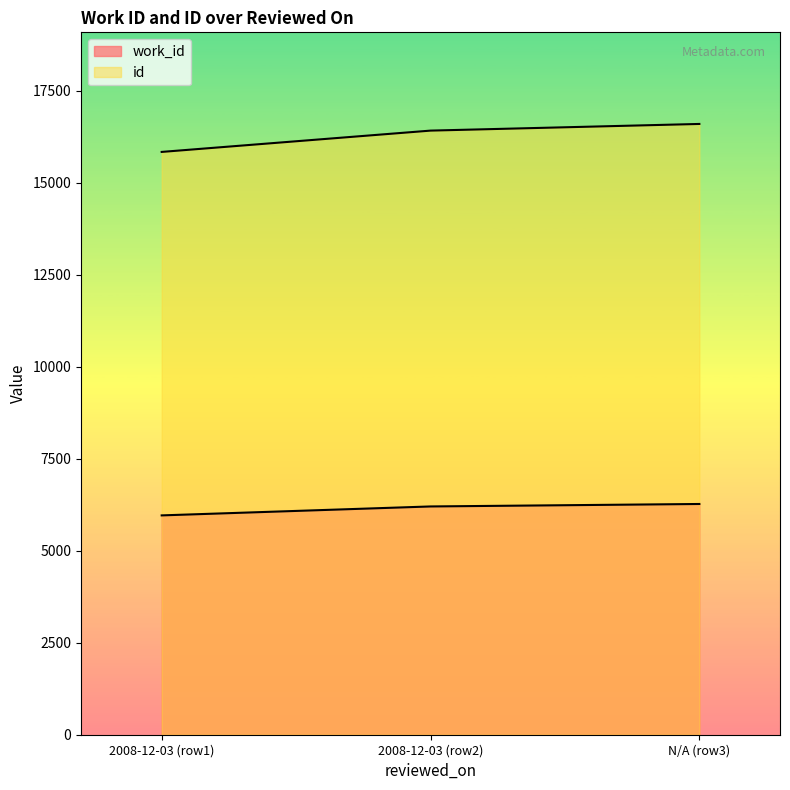

How many lines are shown in the chart?

2